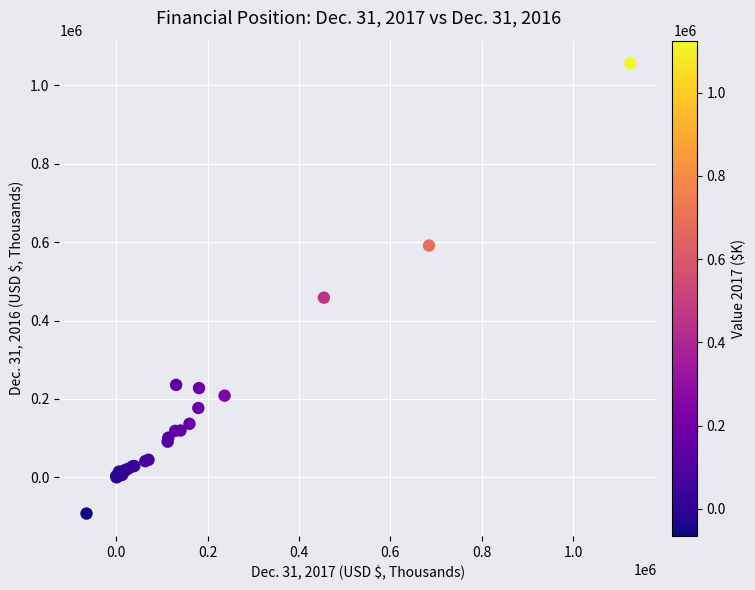

What Y value in the scatter plot is closest to 482119?

458401